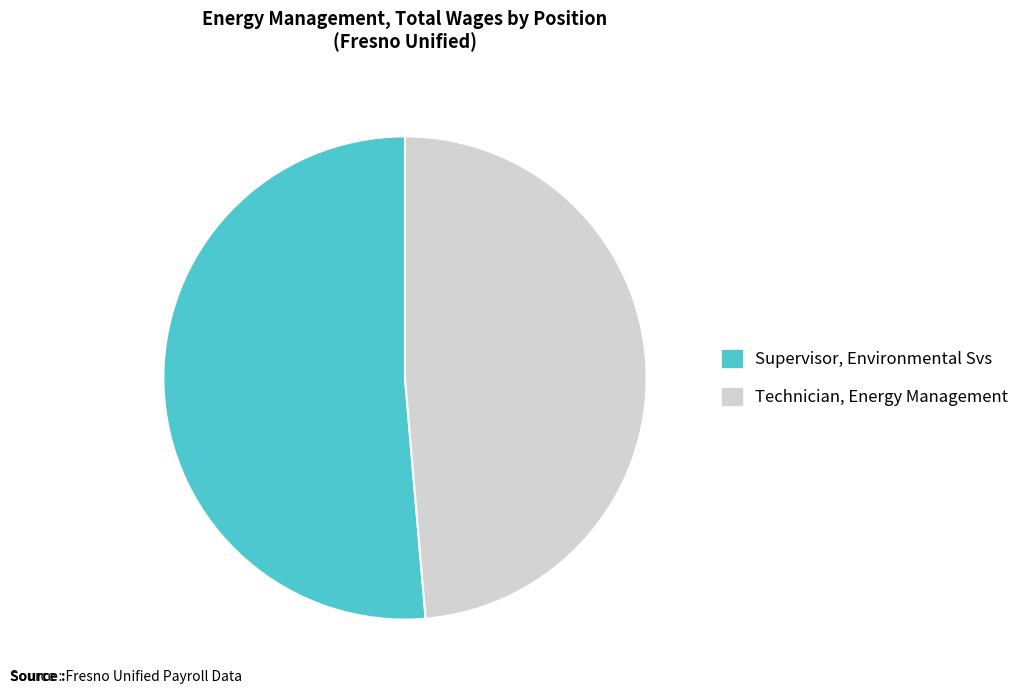

How many slices are in this pie chart?

2